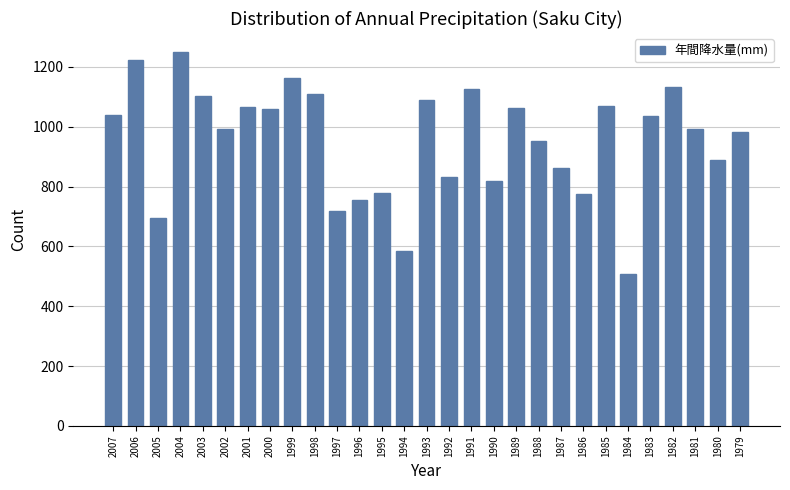

What is the difference between the maximum and minimum values?

742